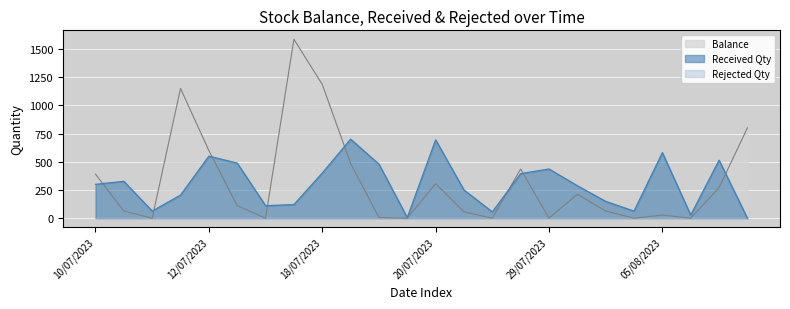

The Received Qty series shows 436 at 29/07/2023. True or false?

True